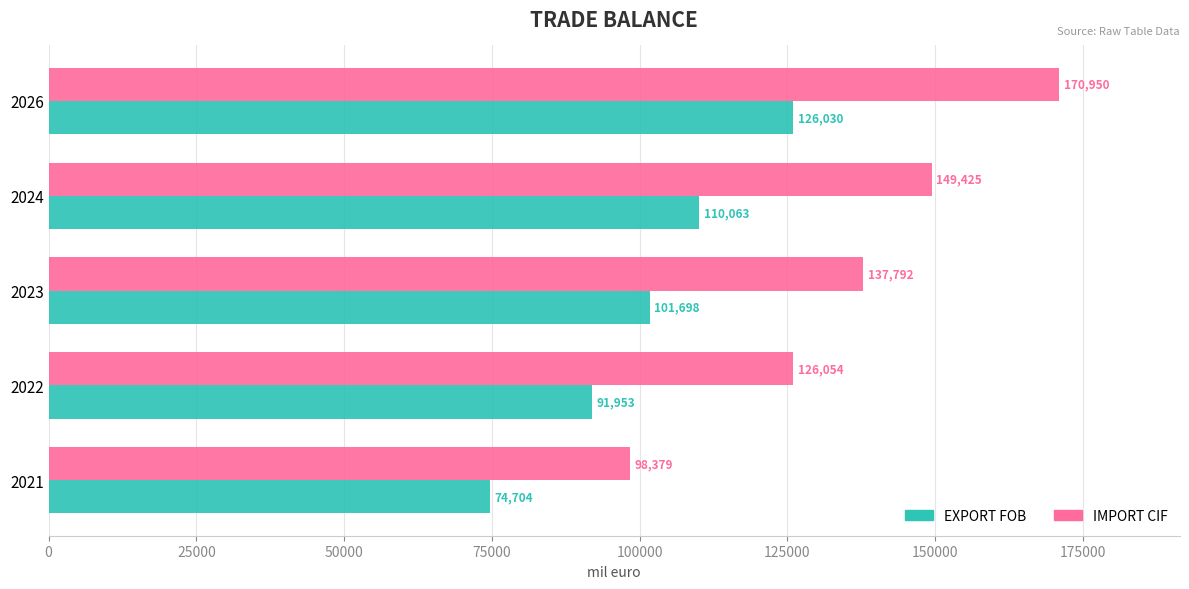

Which series has the largest total across all categories?

IMPORT CIF